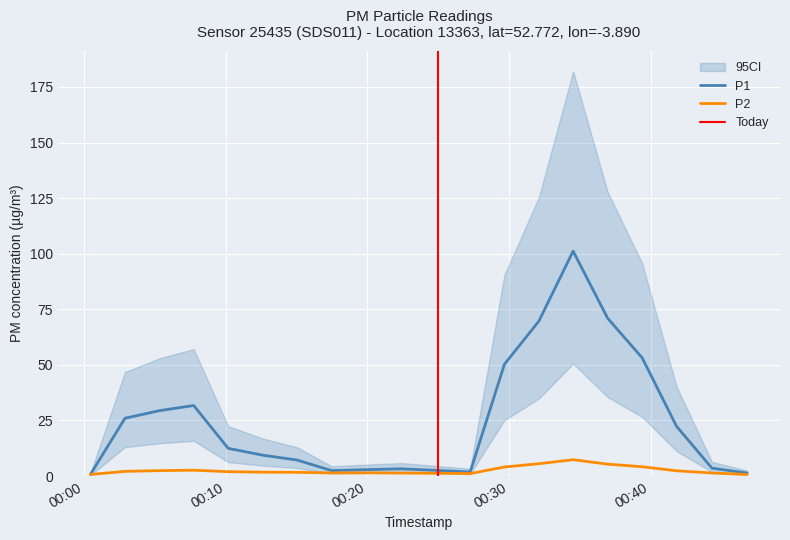

Between 14 and 11, which is larger?

14